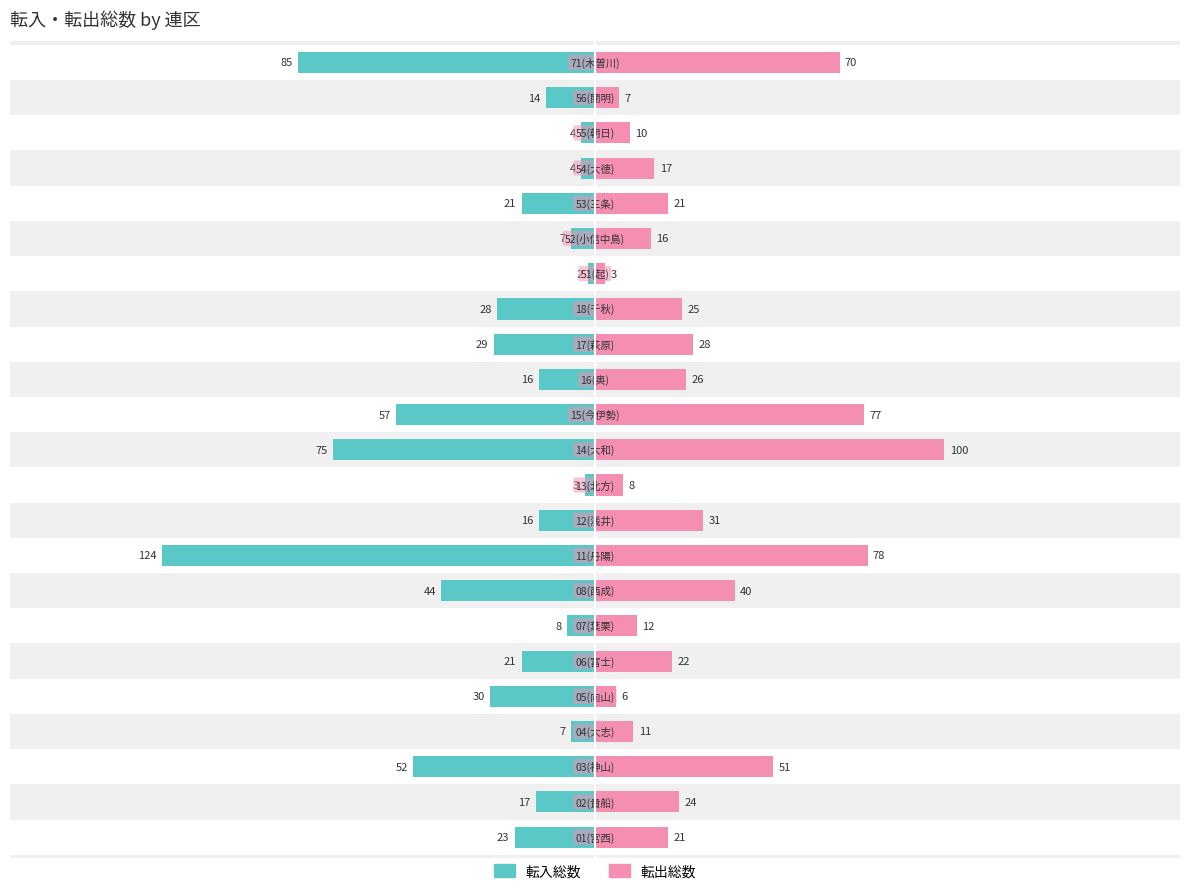

At 100, list the series in order from largest to smallest.

転出総数, 転入総数